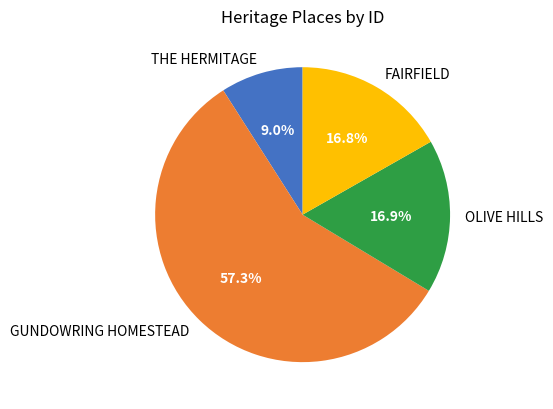

The FAIRFIELD slice represents 23% of the pie. True or false?

False